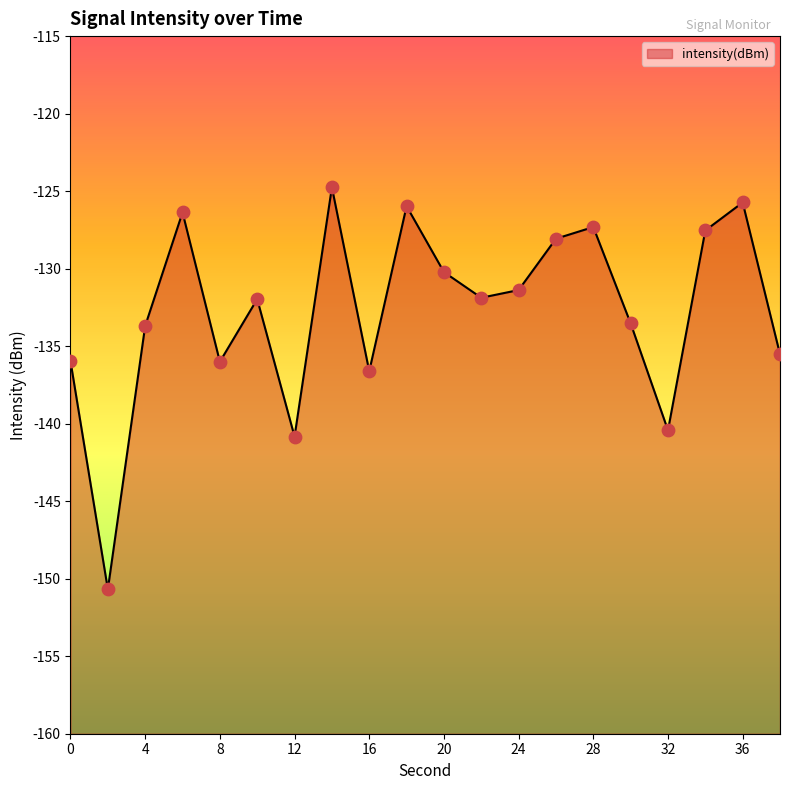

What is the change in value from 10 to 26?

+3.9